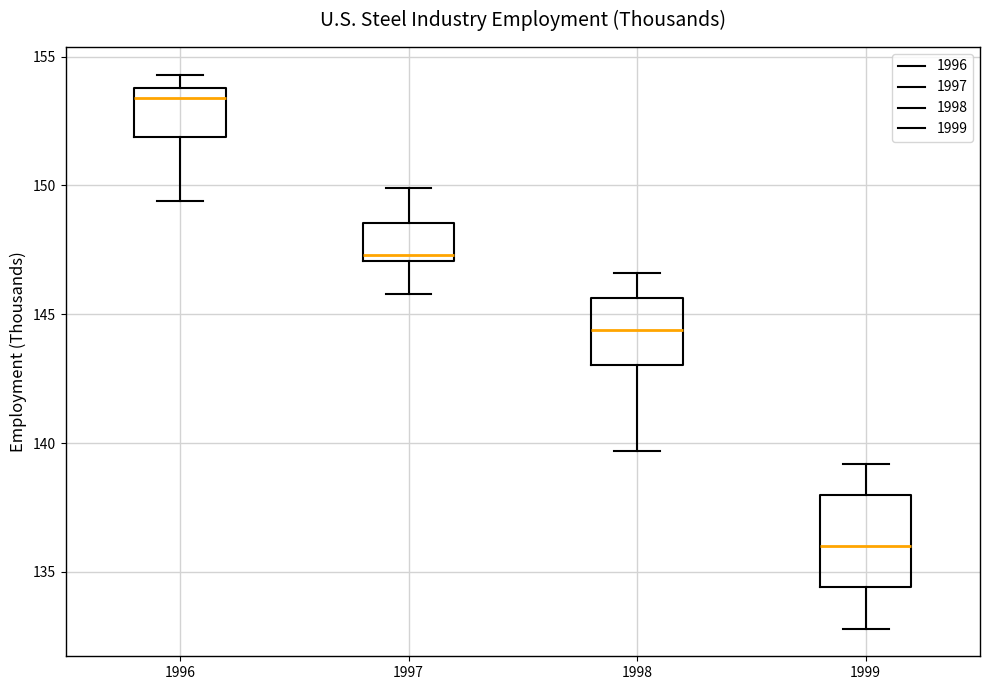

Which box has the highest median line?

1996